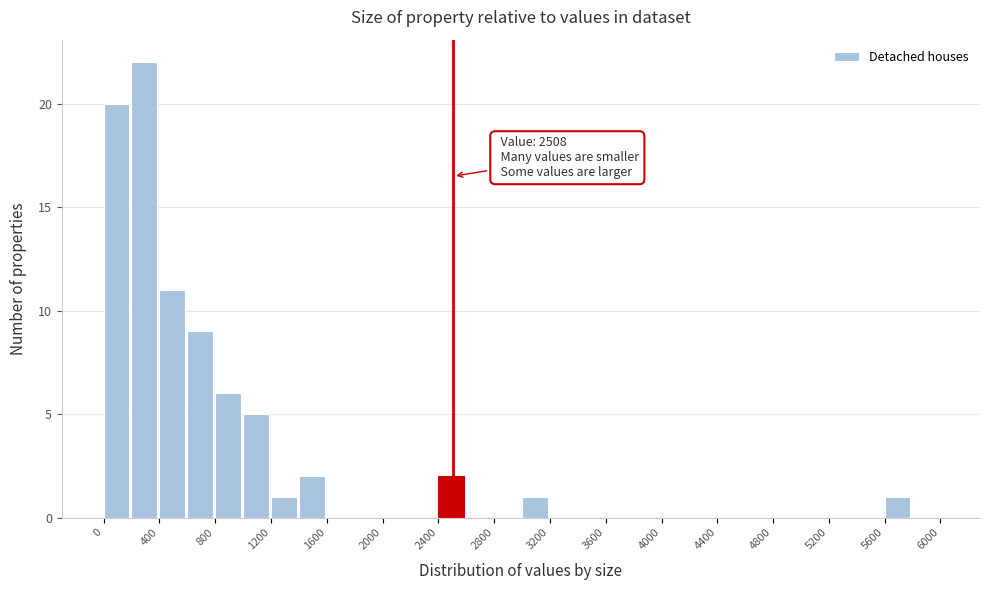

Which range on the x-axis has the tallest bar?

200 to 400